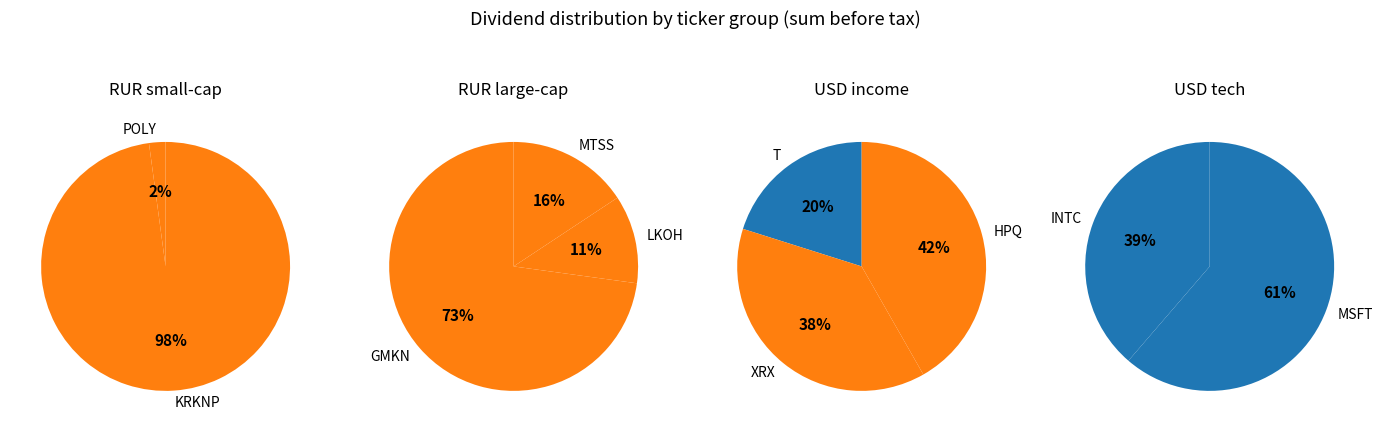

Which category accounts for the majority?

KRKNP